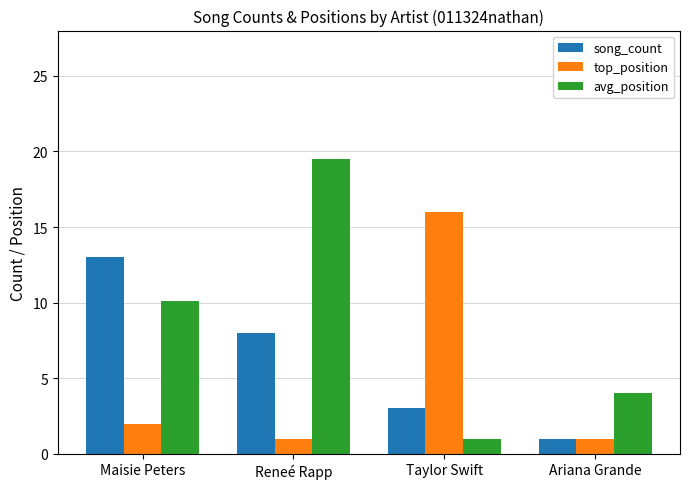

Which series has the largest total across all categories?

avg_position